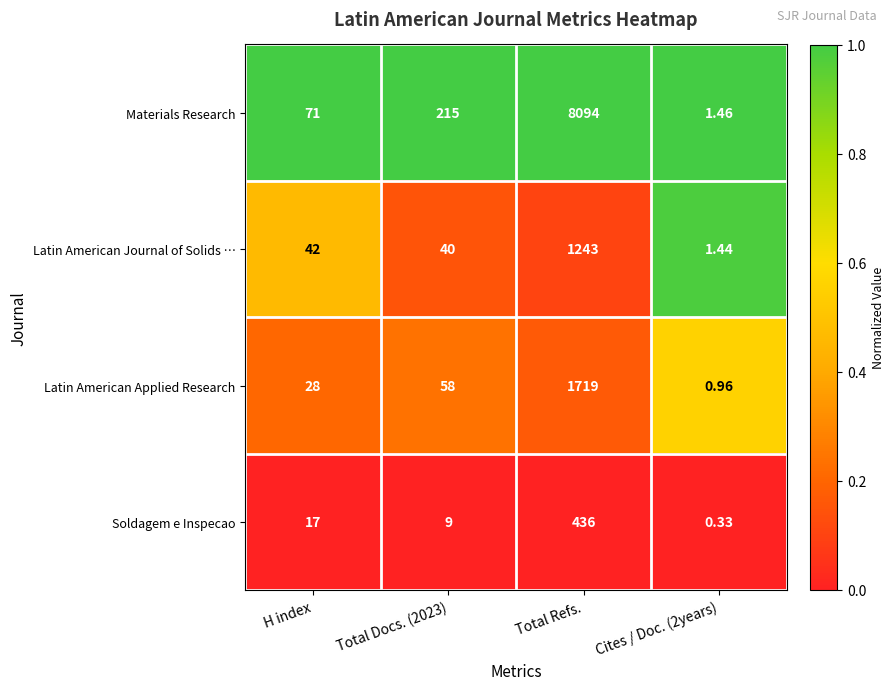

At which category is the sum across all series the highest?

Total Refs.